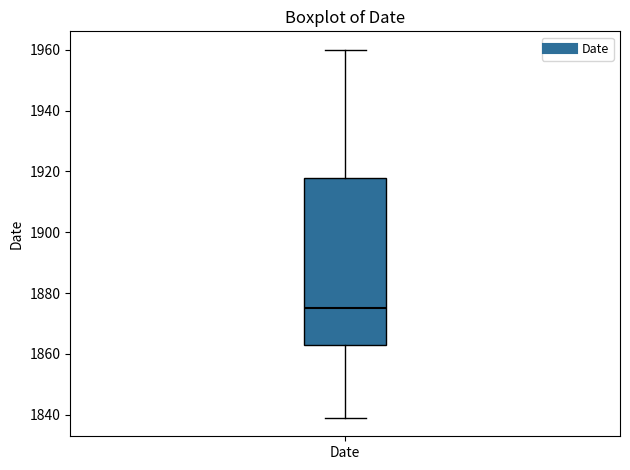

Read this box plot against the y-axis: the position of the median line, the range covered by the box, and the ends of both whiskers. The values are not printed on the chart, so give them approximately, as read against the axis.

median 1876, box 1864 to 1918, whiskers 1840 to 1960